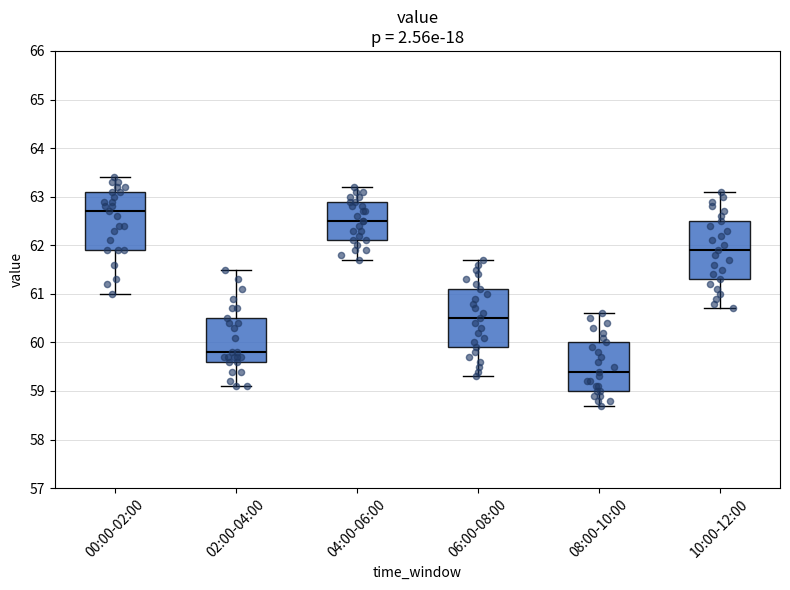

Reading left to right, read every box against the y-axis: the position of its median line, the range the box covers, and the ends of its whiskers. The values are not printed on the chart, so give them approximately, as read against the axis.

00:00-02:00: median 62.7, box 61.9 to 63.1, whiskers 61.0 to 63.4
02:00-04:00: median 59.8, box 59.6 to 60.5, whiskers 59.1 to 61.5
04:00-06:00: median 62.5, box 62.1 to 62.9, whiskers 61.7 to 63.2
06:00-08:00: median 60.5, box 59.9 to 61.1, whiskers 59.3 to 61.7
08:00-10:00: median 59.4, box 59.0 to 60.0, whiskers 58.7 to 60.6
10:00-12:00: median 61.9, box 61.3 to 62.5, whiskers 60.7 to 63.1